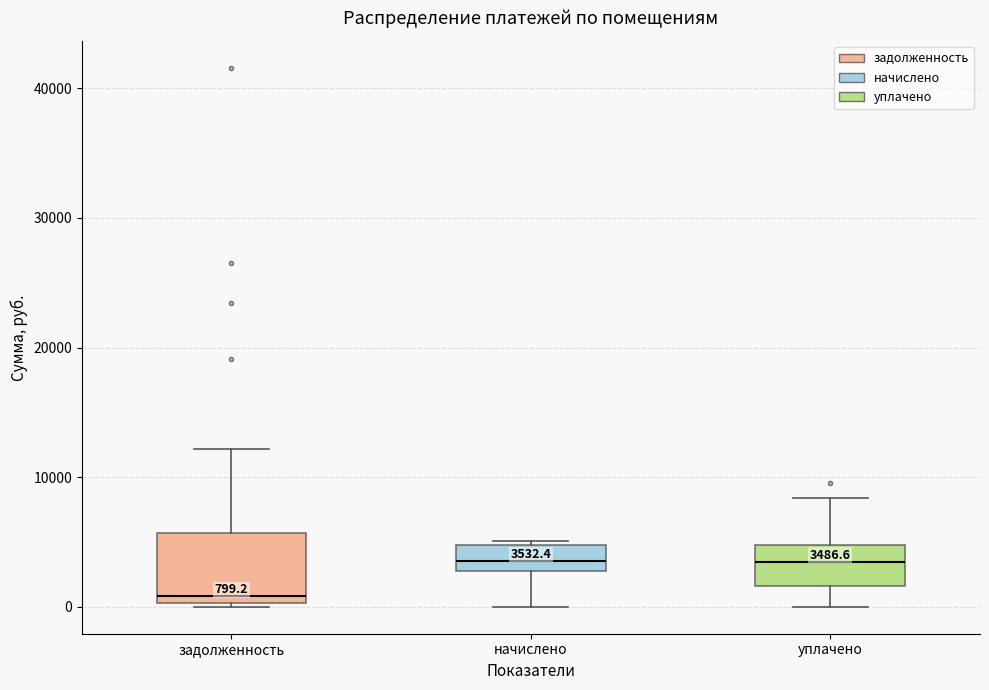

Which box is the tallest, from its lower edge to its upper edge?

задолженность